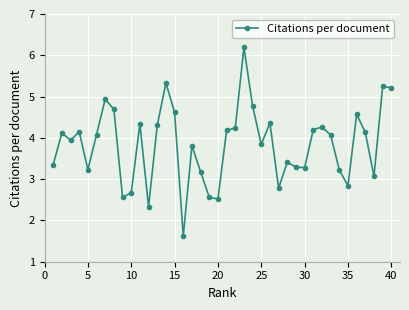

True or false: there are more than 2 points higher than both neighbors.

True